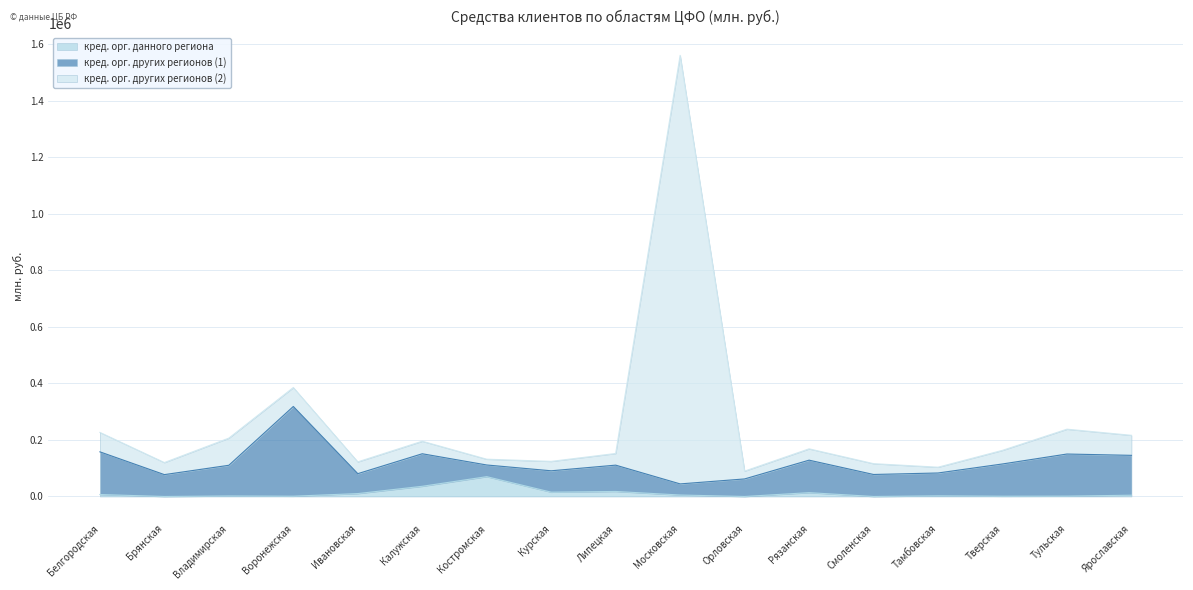

How many values in кред. орг. данного региона are above zero?

14